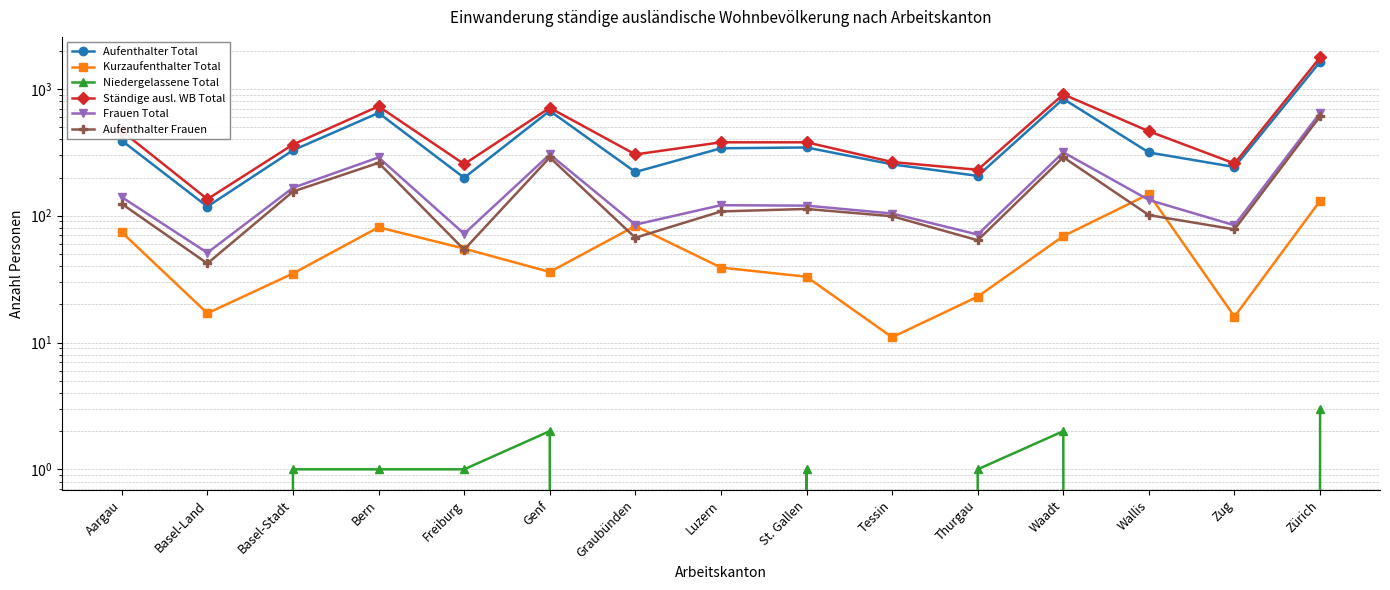

How many values in the Aufenthalter Total series are below 328?

7